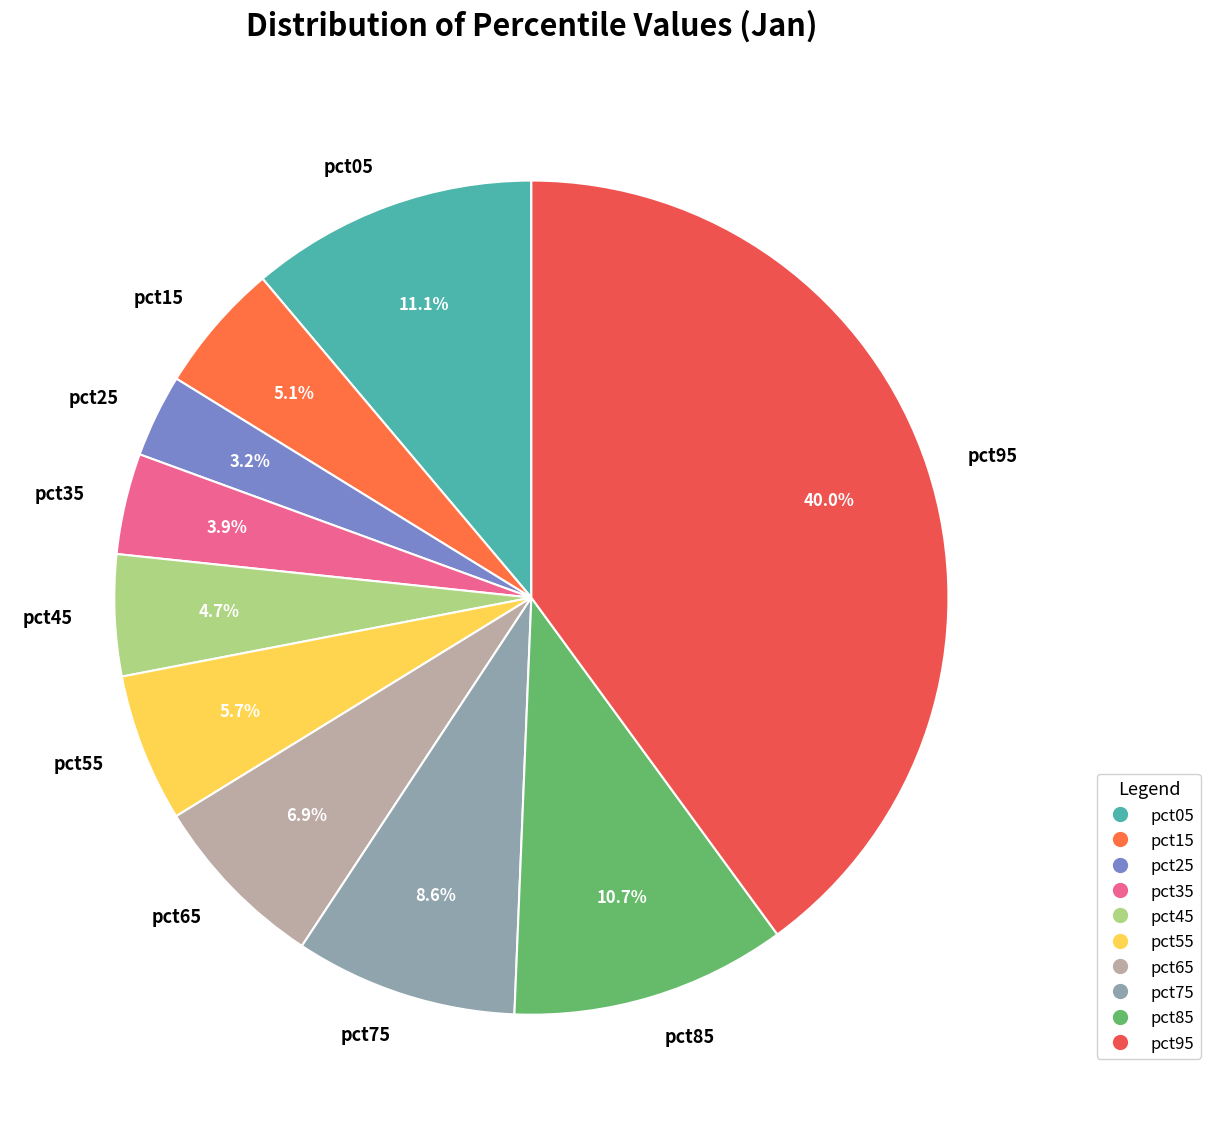

To the nearest percent, what percentage of the pie is pct65?

7%